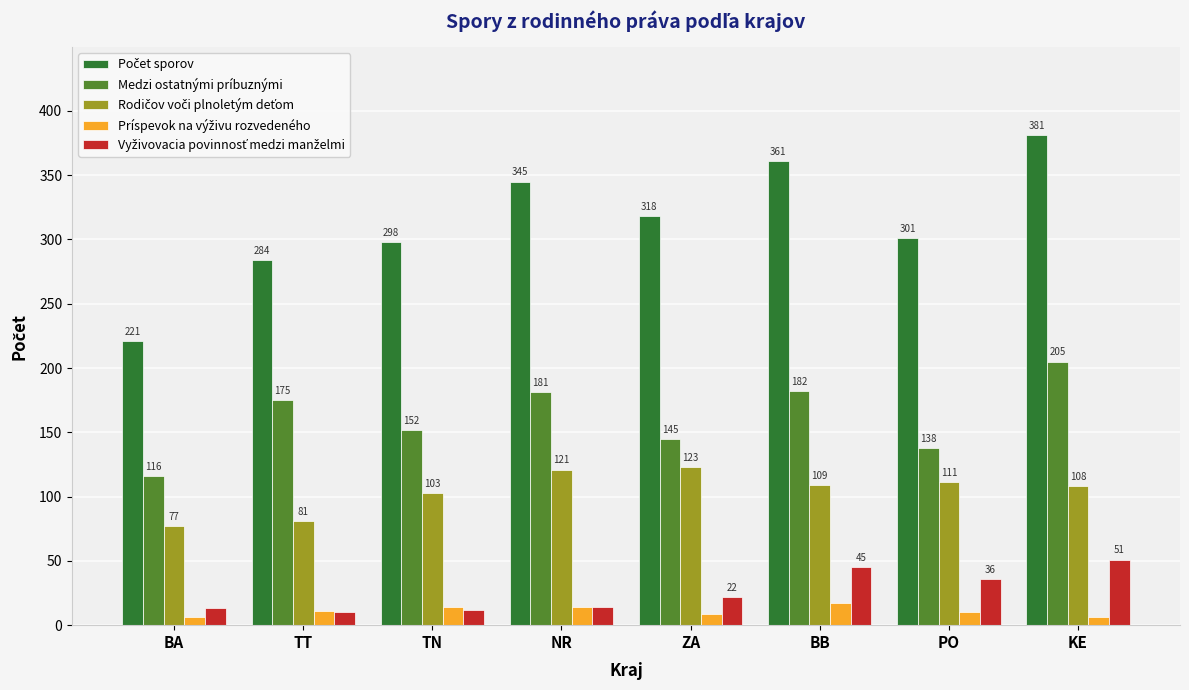

Rank the categories by Medzi ostatnými príbuznými value from highest to lowest.

KE, BB, NR, TT, TN, ZA, PO, BA